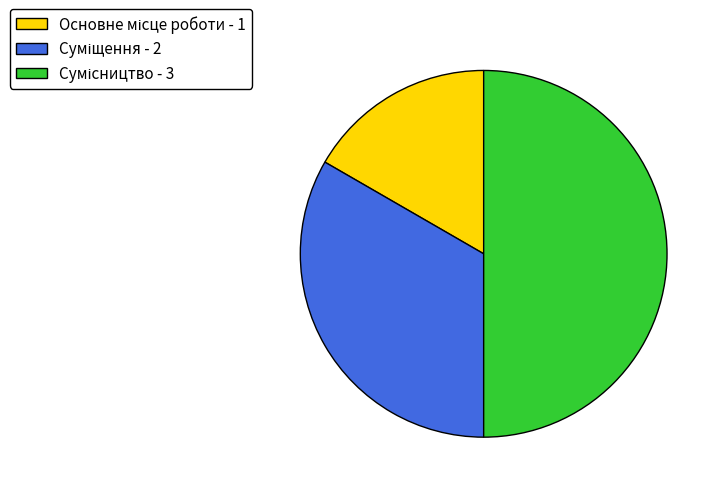

What is the total percentage of Сумісництво and Основне місце роботи?

66.7%